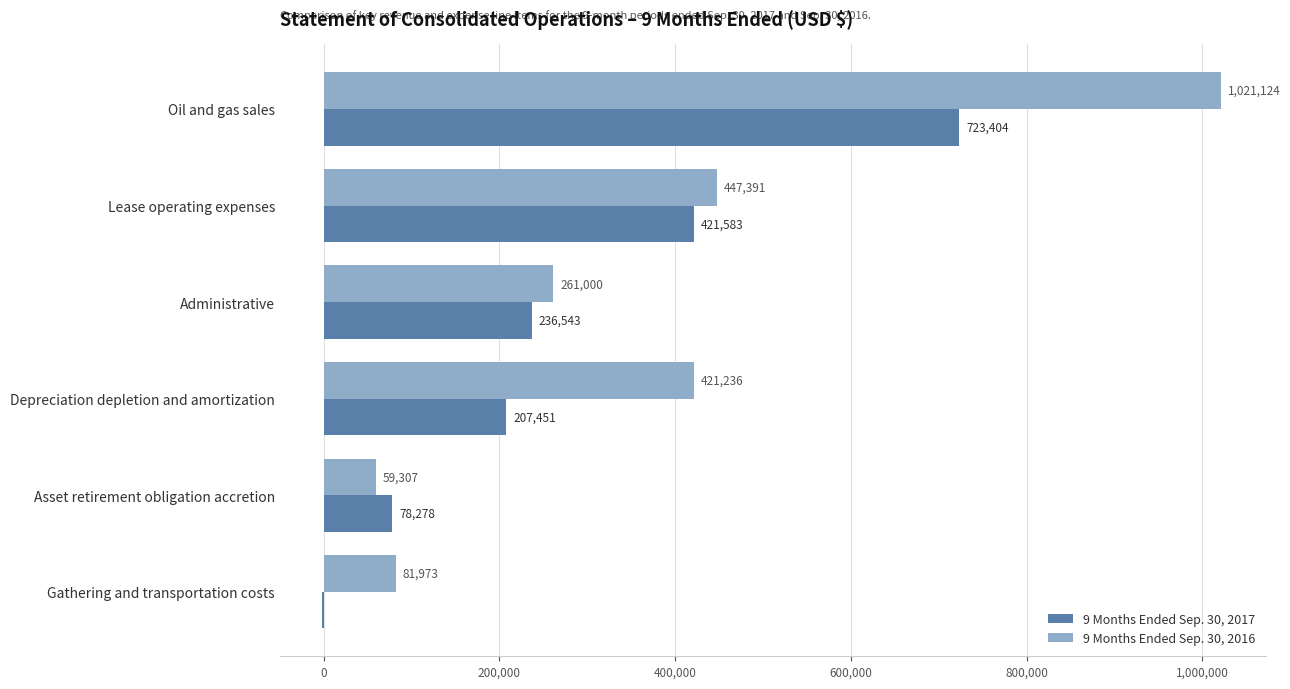

Which series has the largest total across all categories?

9 Months Ended Sep. 30, 2016